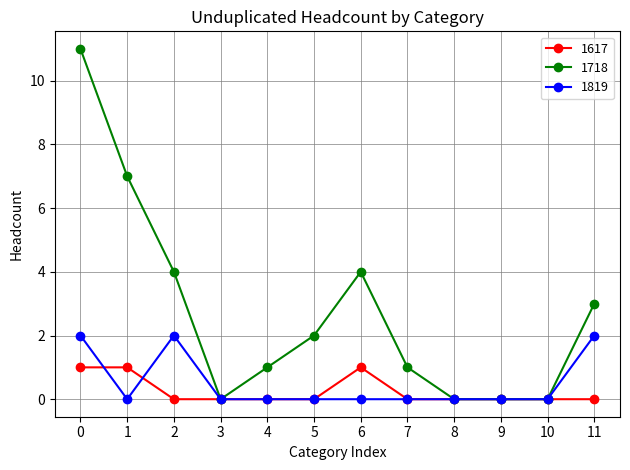

At which category does 1718 reach its first local peak?

6